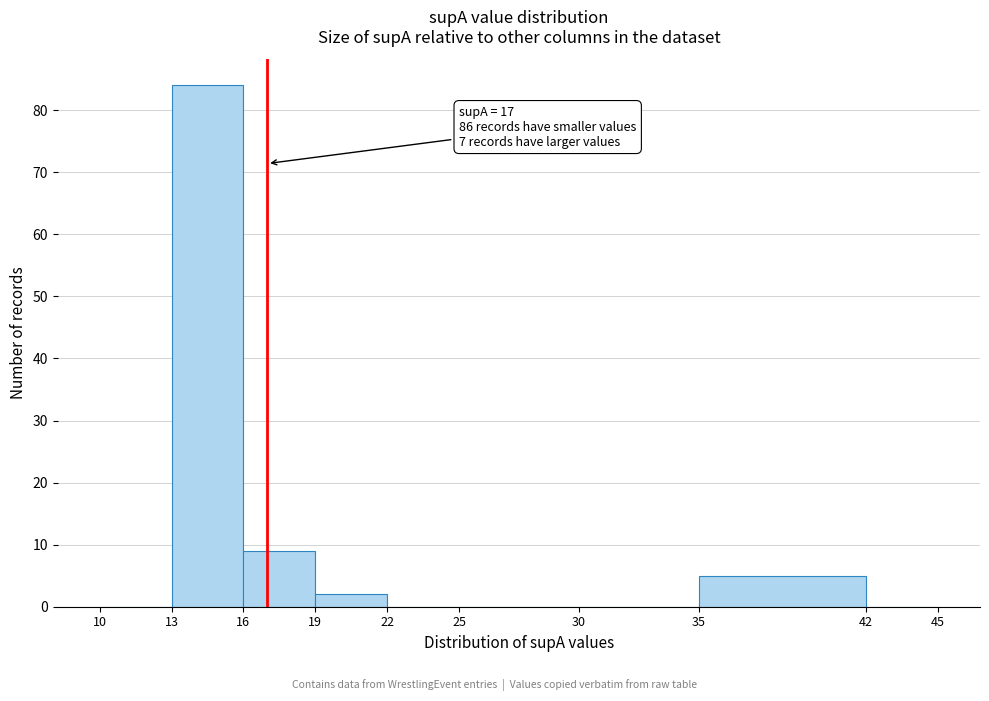

Which range on the x-axis has the tallest bar?

13 to 16